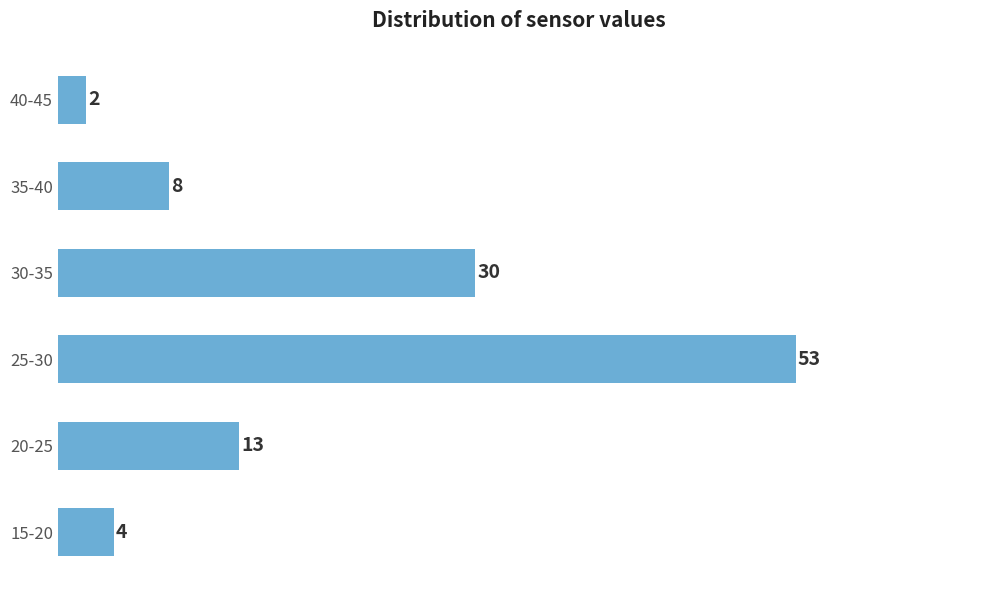

Reading bottom to top, list all the values displayed in this chart.

15-20=4	20-25=13	25-30=53	30-35=30	35-40=8	40-45=2